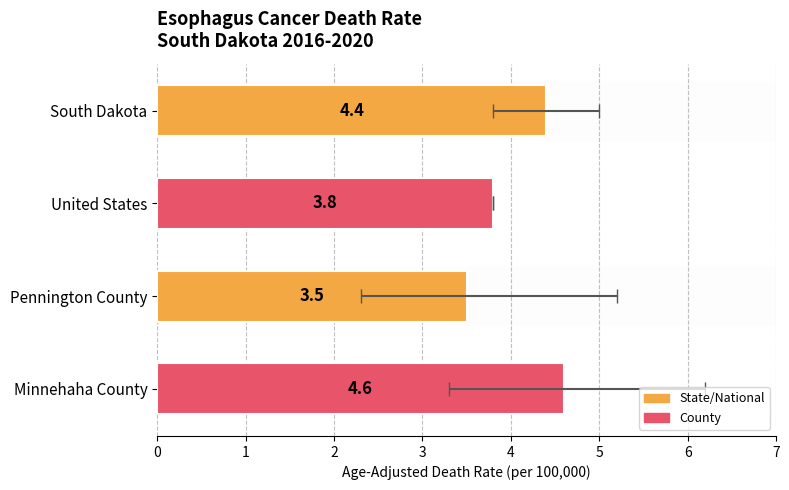

Where is the data nearest to the value 4?

United States